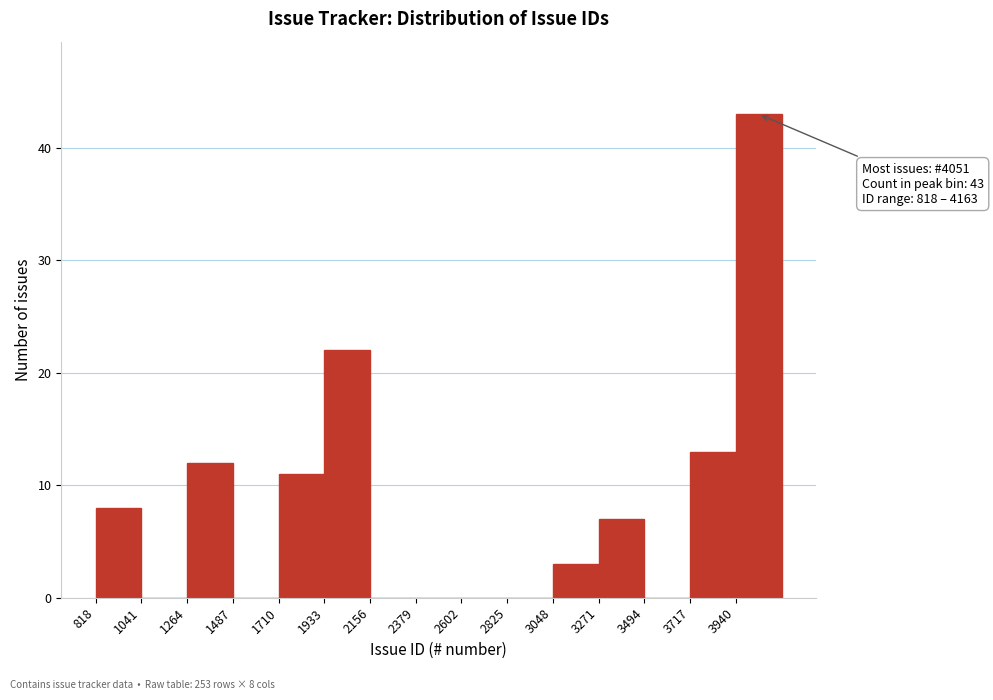

Which range on the x-axis has the tallest bar?

3950 to 4150